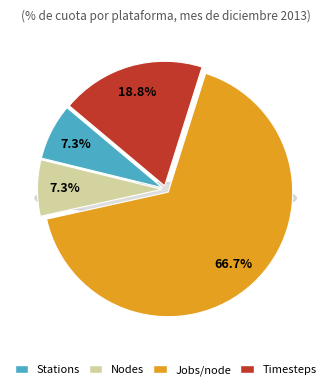

To the nearest percent, what portion does Stations represent?

7%